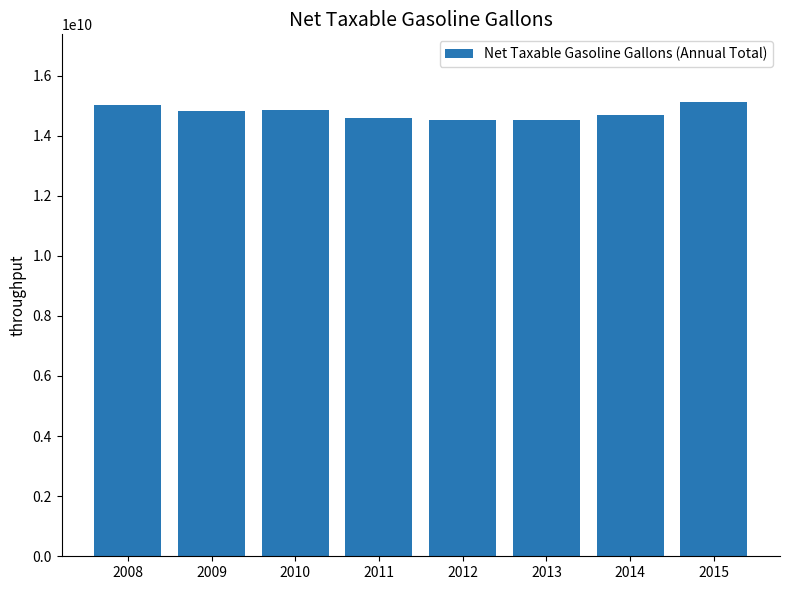

Is it true that the value at 2013 is 14532944431?

True